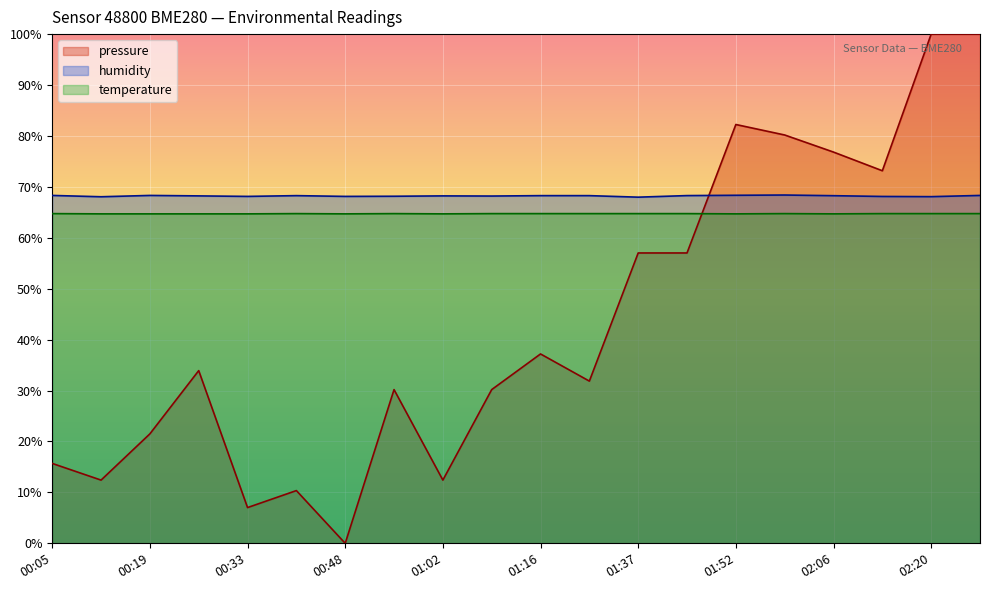

Count the number of categories in the chart.

20